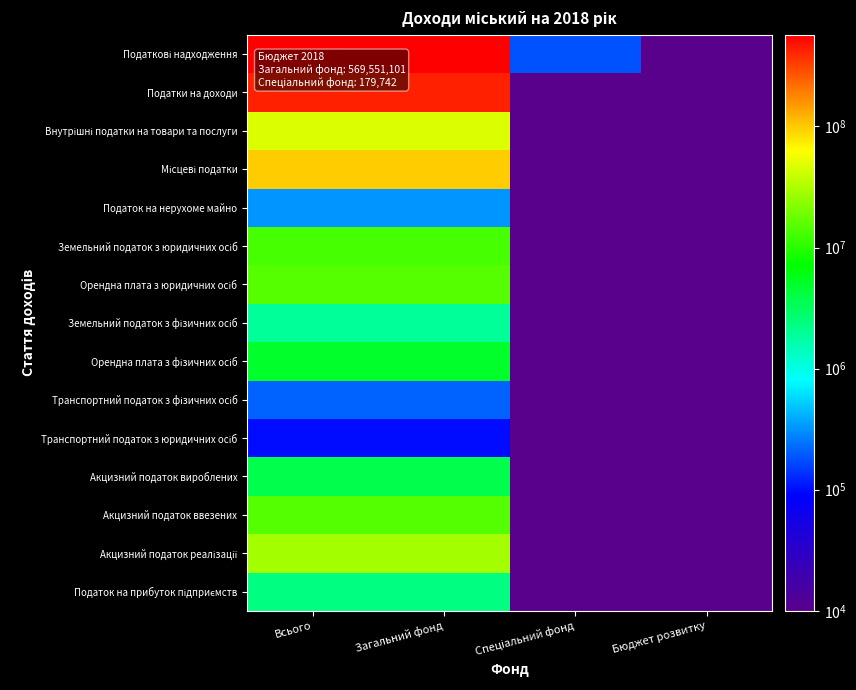

Count the number of categories in the chart.

4